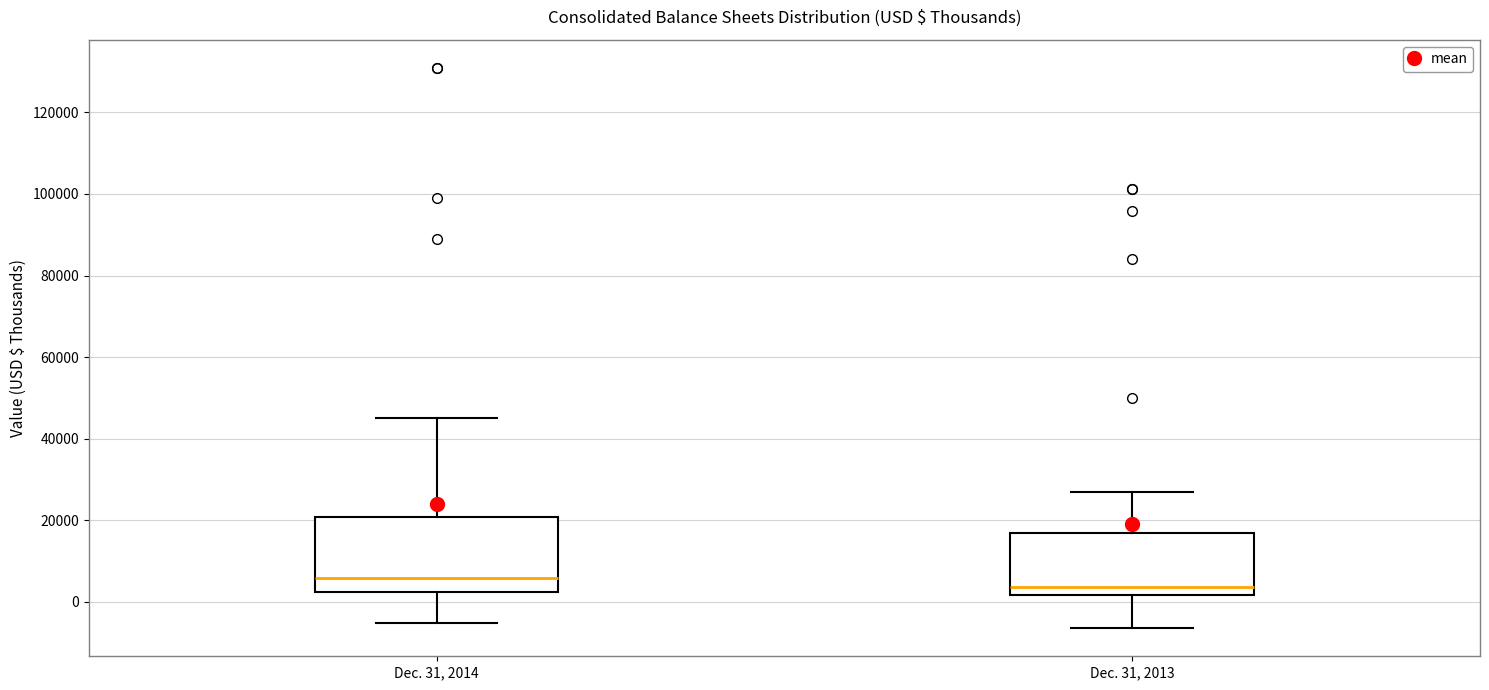

Where is the lower edge of the box for Dec. 31, 2013 on the y-axis? The values are not printed on the chart, so give them approximately, as read against the axis.

2000